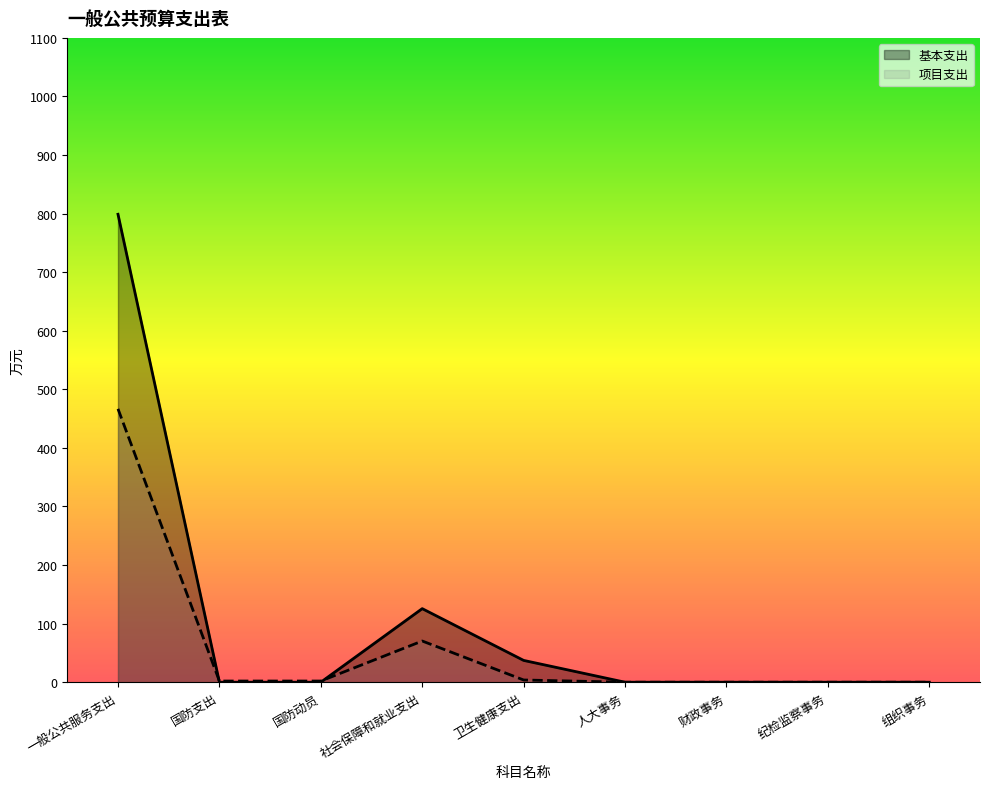

Rank the series by their average value, from highest to lowest.

基本支出, 项目支出